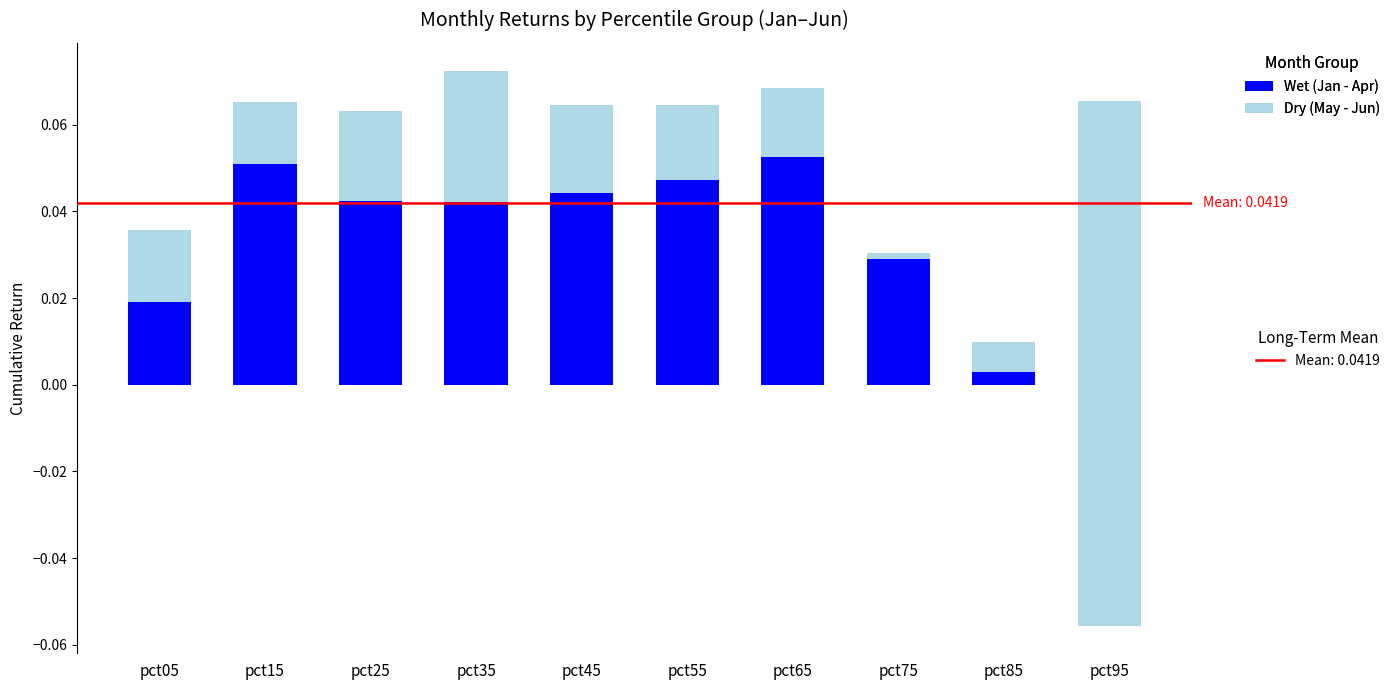

Between pct65 and pct95, which is larger?

pct95